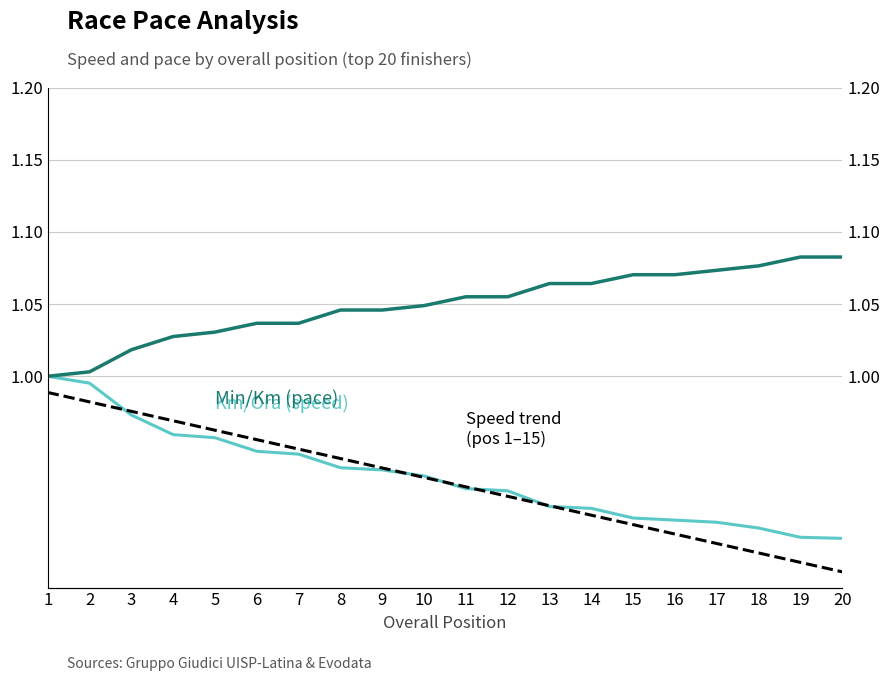

Rank the series at 4 from lowest to highest value.

Km/Ora (speed), Speed trend (pos 1–15), Min/Km (pace)